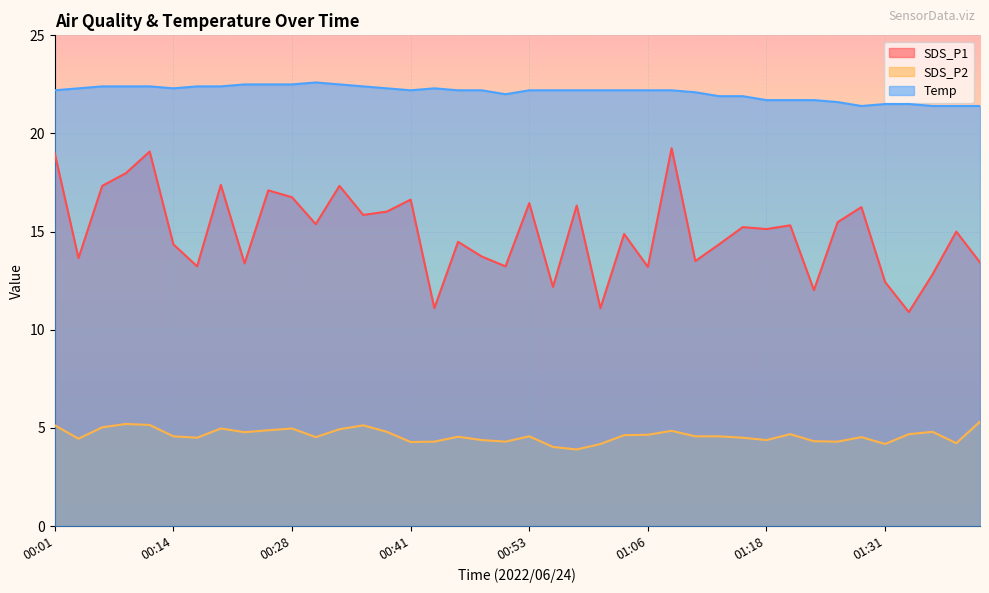

List the series in order of their overall mean, highest first.

Temp, SDS_P1, SDS_P2